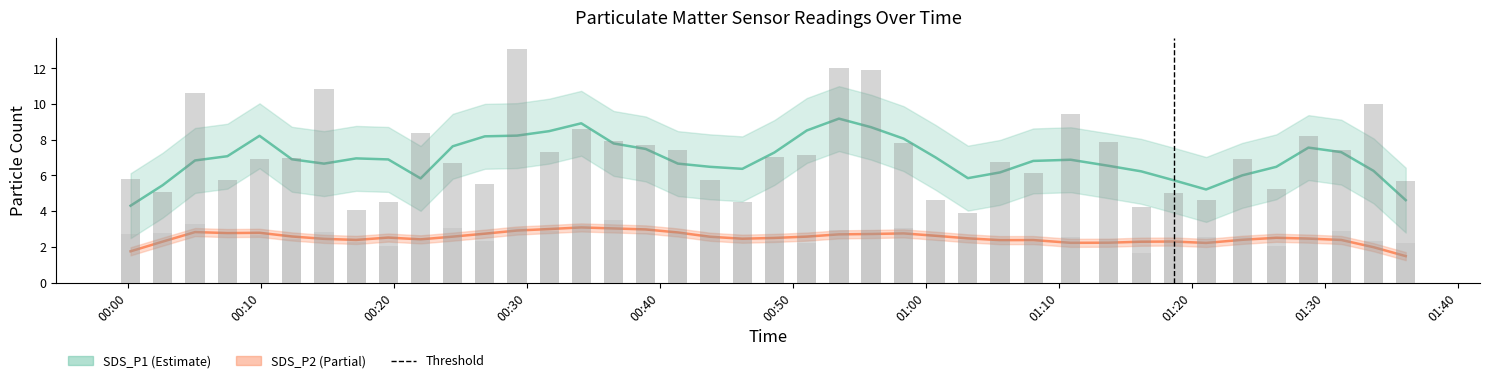

What is the difference between the second highest and second lowest values in the SDS_P1 raw series?

7.9